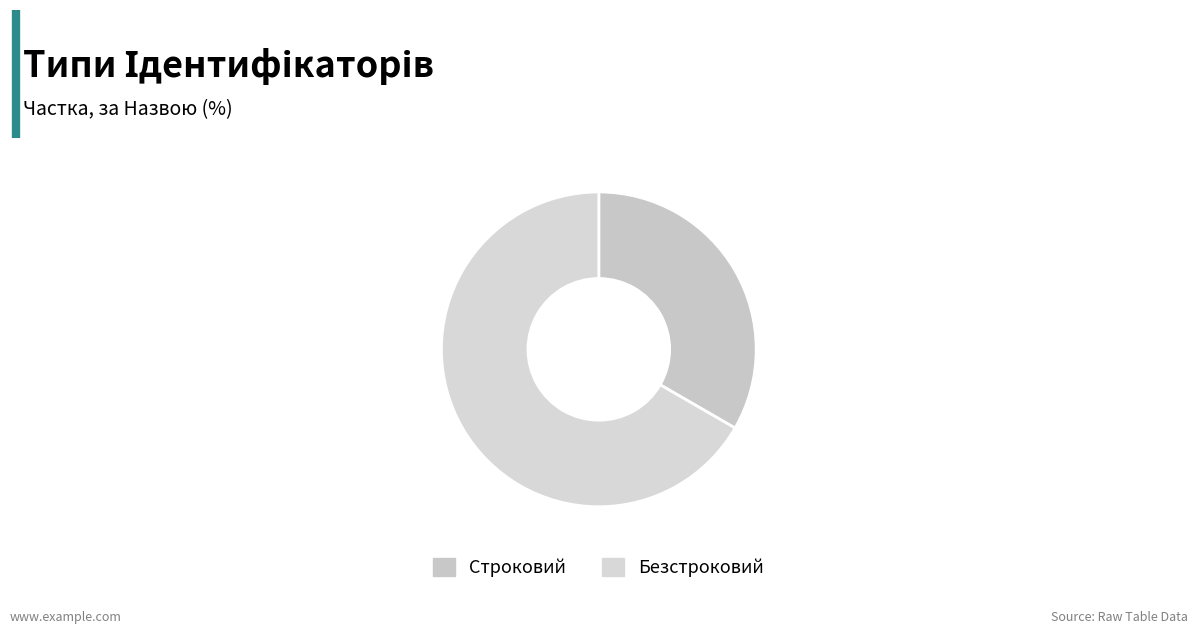

What is the majority slice?

Безстроковий